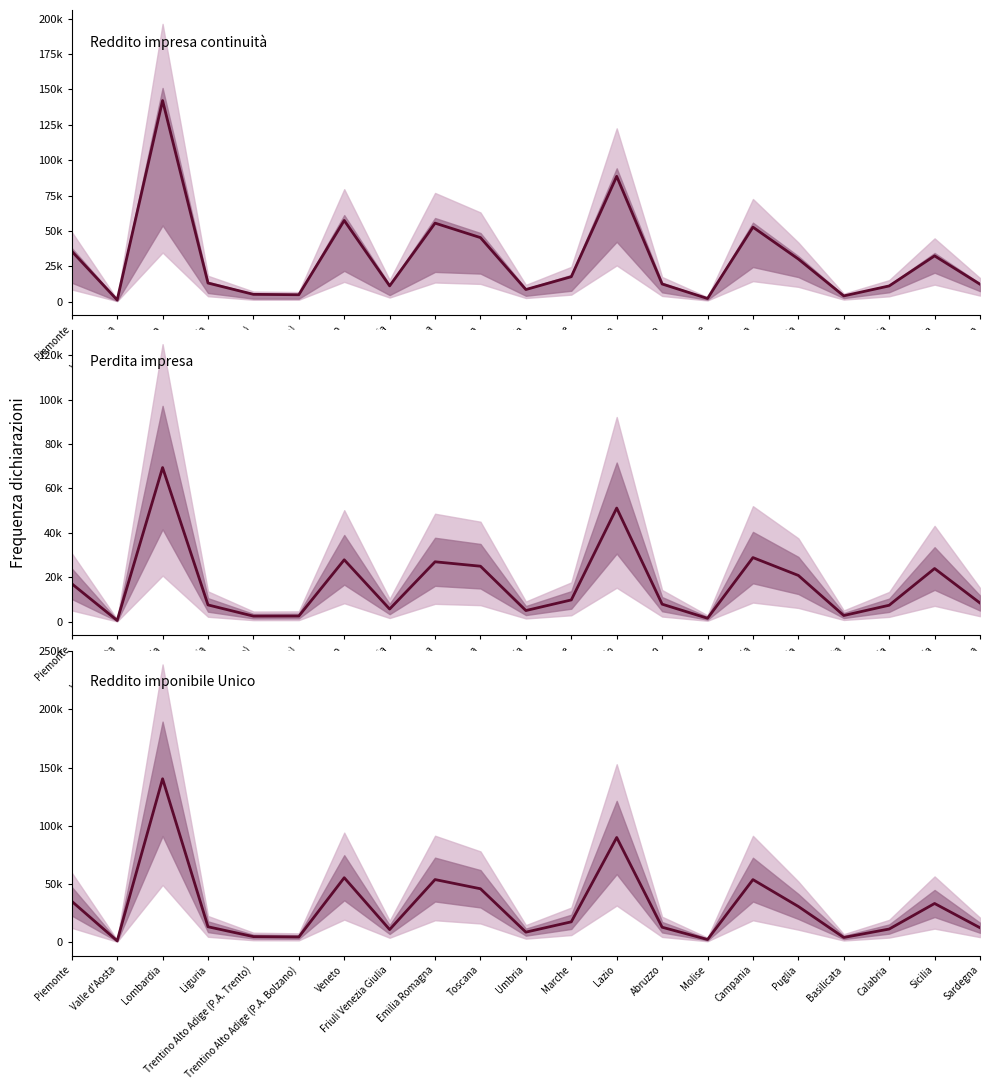

What is the label of the 12th point from the right?

Toscana